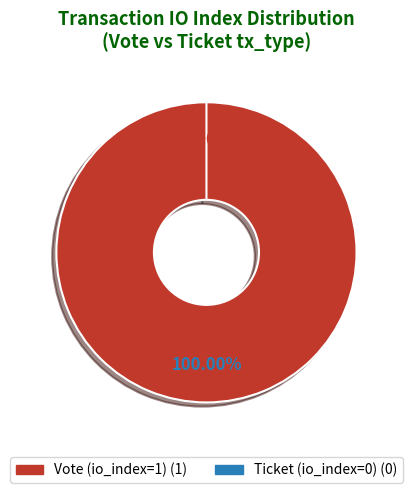

To the nearest percent, what portion does Vote (io_index=1) represent?

100%